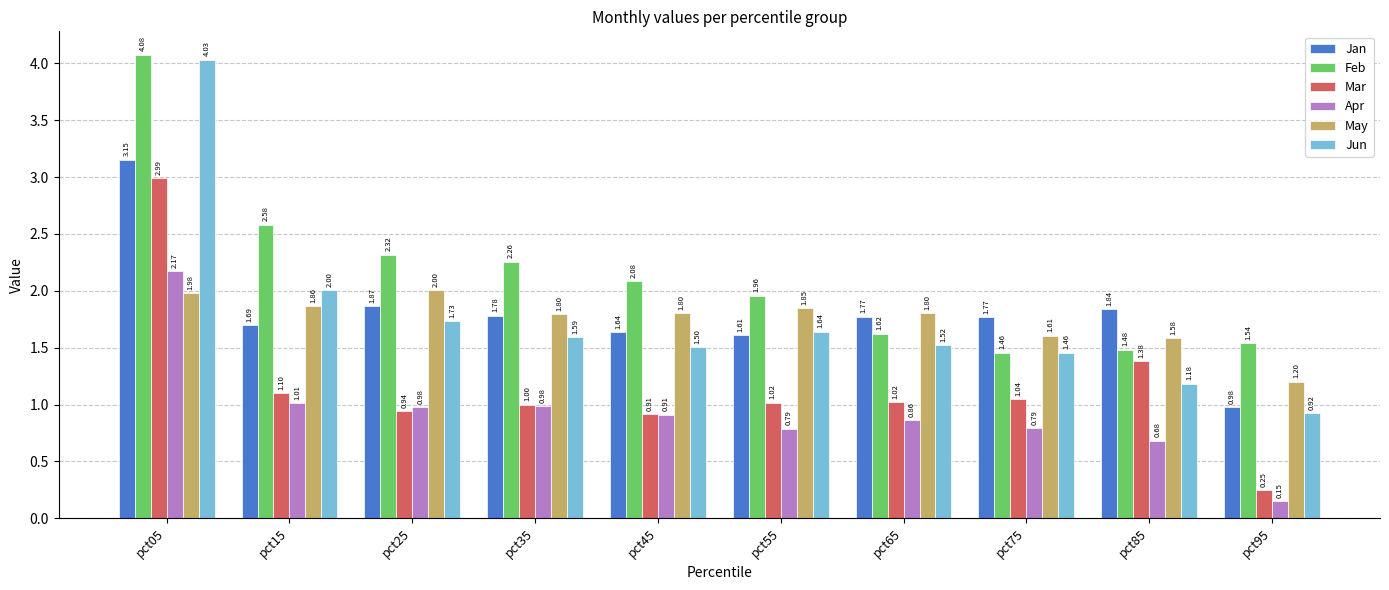

At how many categories does at least one series exceed 0?

10